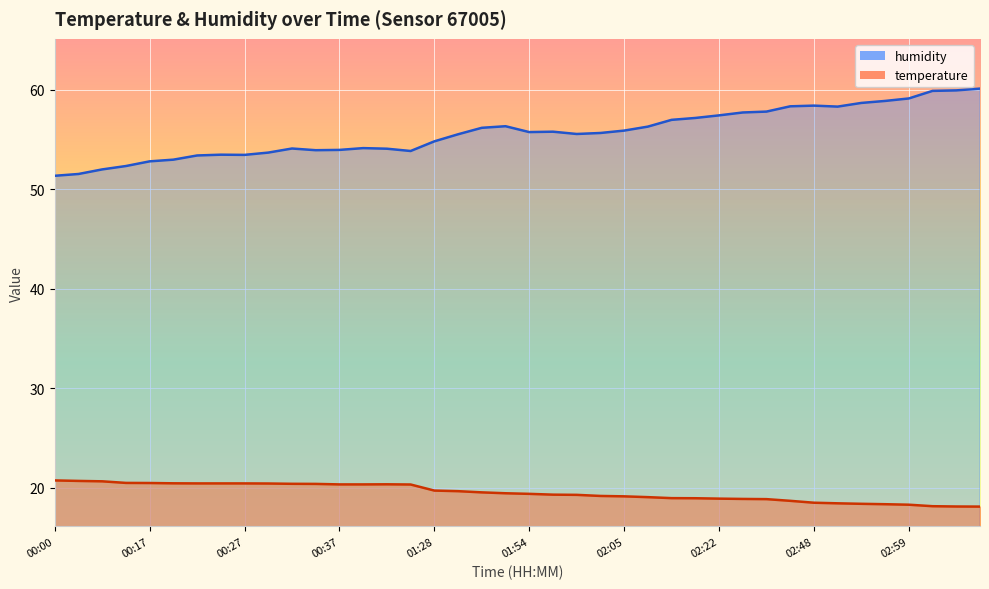

What is the average value of the temperature series?

19.5